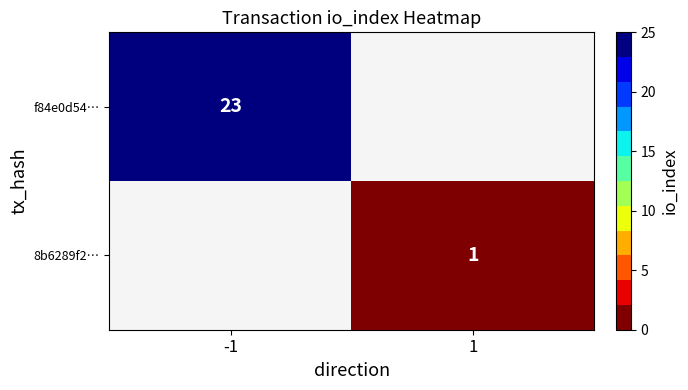

Is it true that 8b6289f2… equals 1 at 1?

True